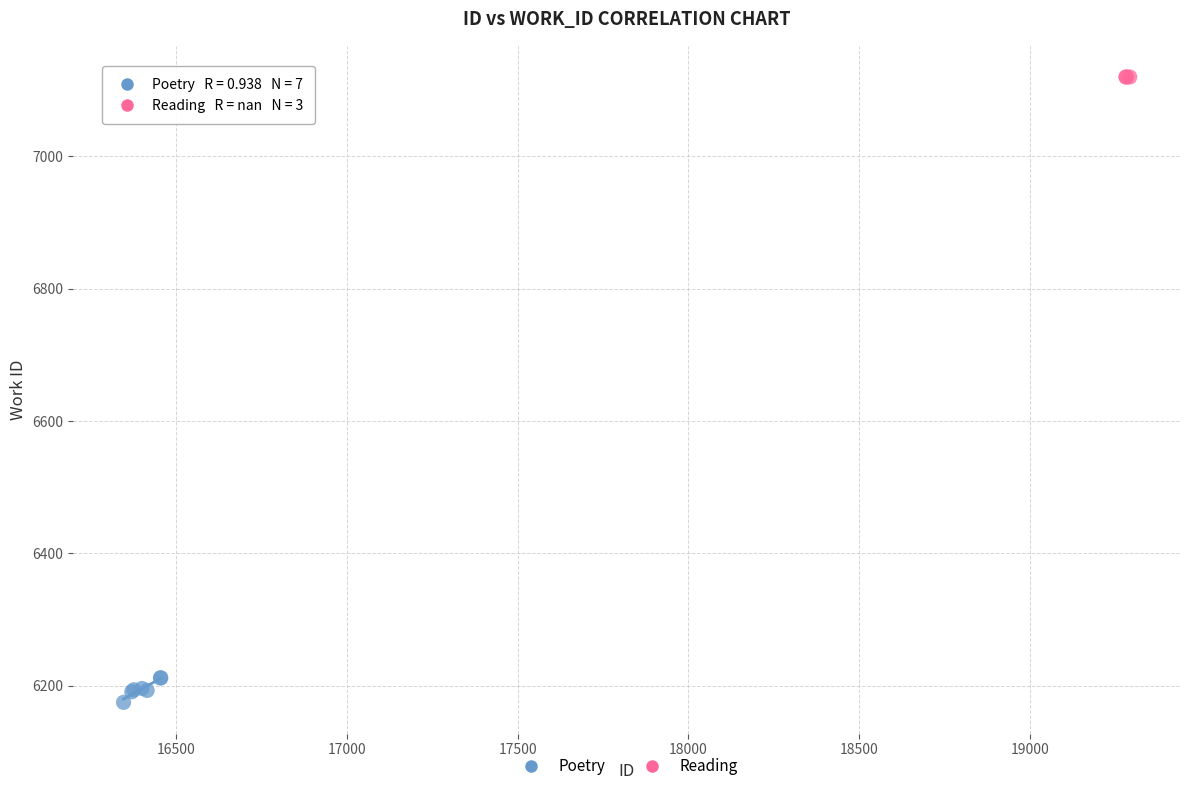

Which series contains the lowest Y value?

Poetry